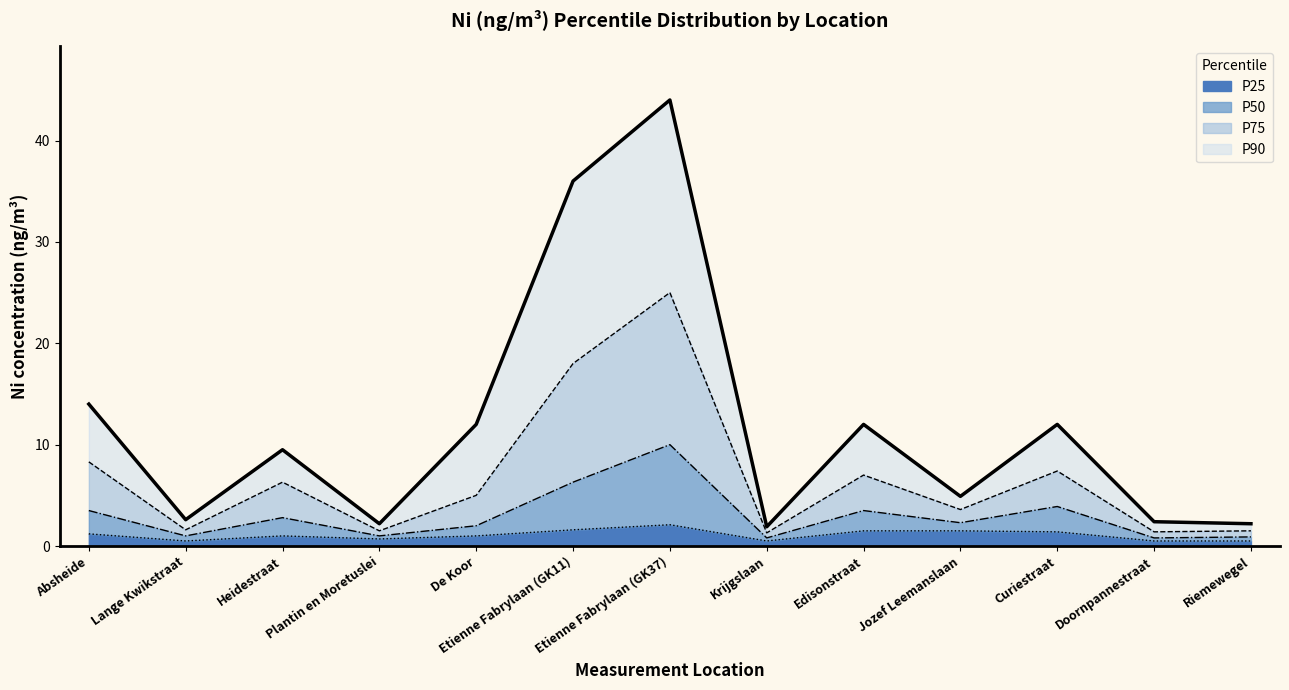

What is the approximate value of P50 at Edisonstraat?

3.5